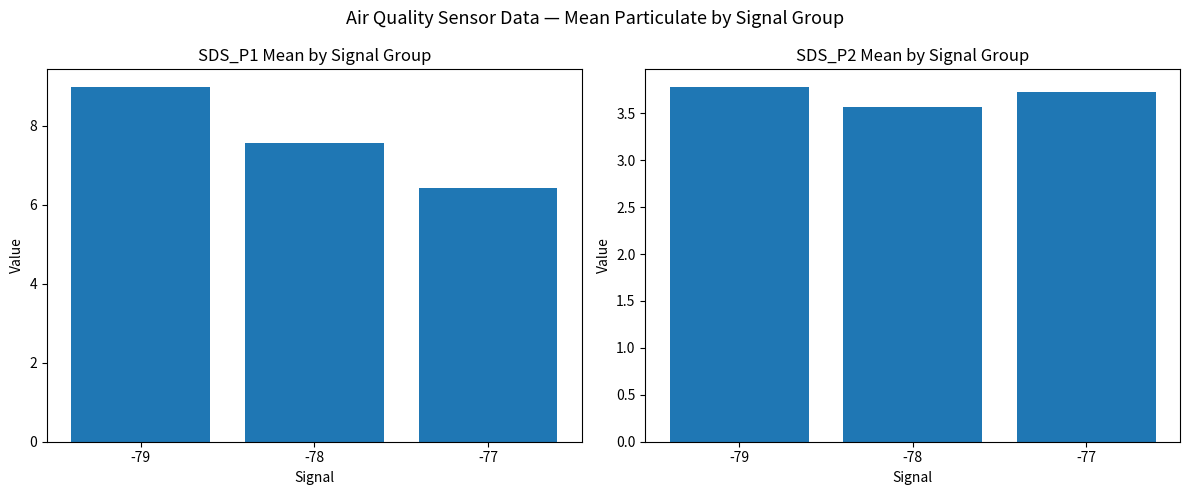

Is the value of SDS_P2 at -79 greater than the value of SDS_P1 at -77?

No